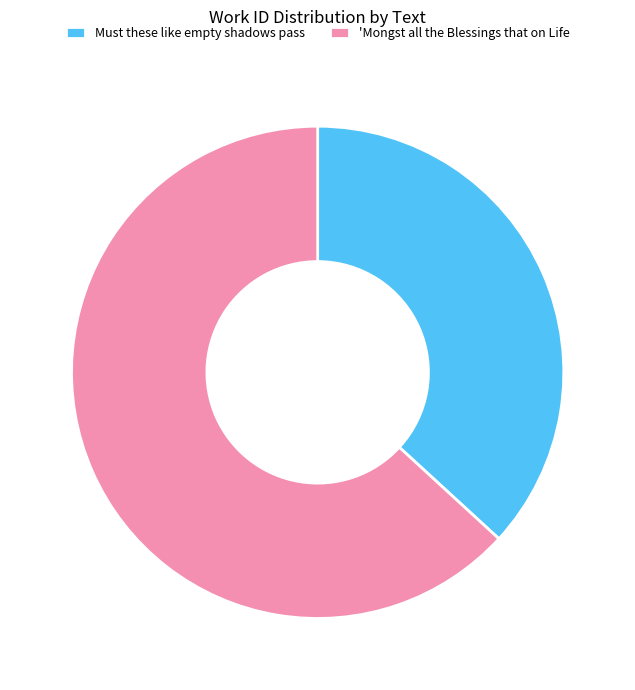

Is the sum of 'Mongst all the Blessings that on Life and Must these like empty shadows pass greater than half?

Yes